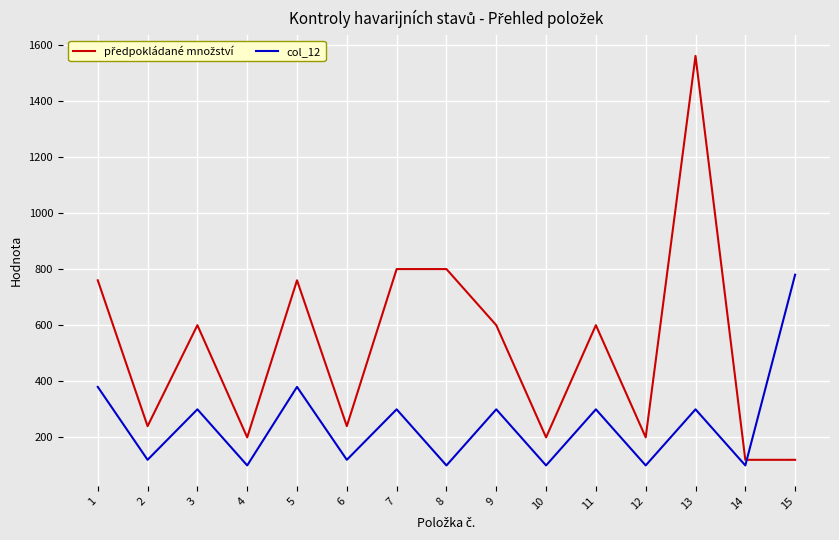

What is the smallest value displayed?

100